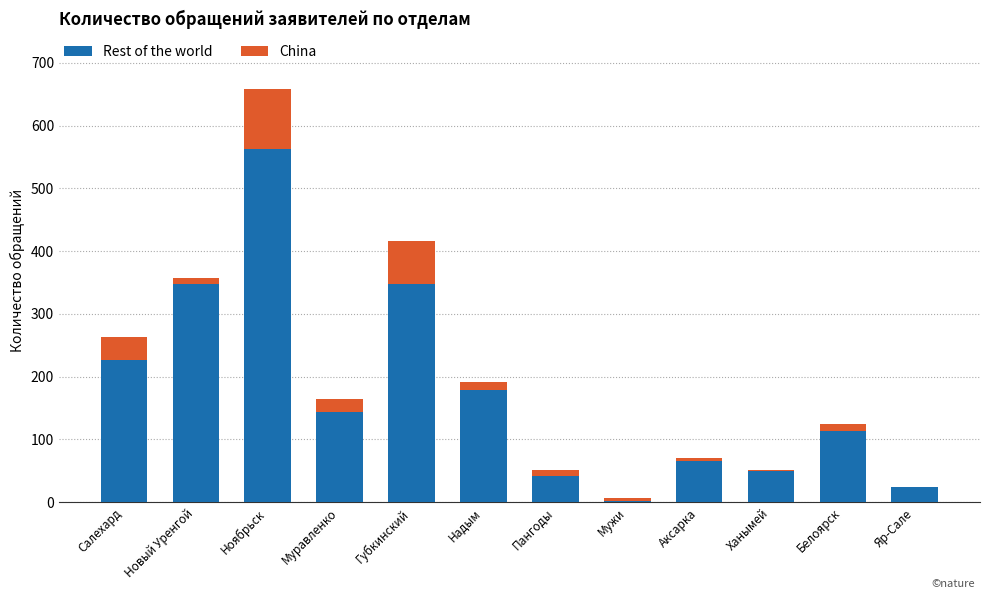

Are the bars grouped side by side (vs. stacked)?

No